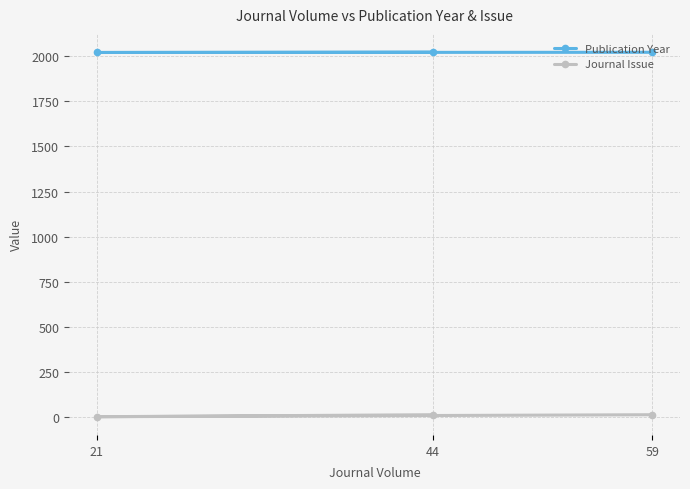

True or false: Publication Year has a value of 2971 at 59.

False